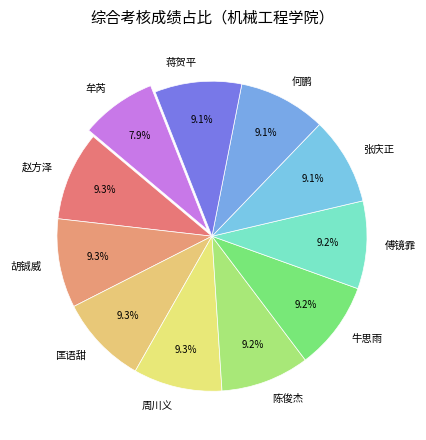

How many slices are in this pie chart?

11